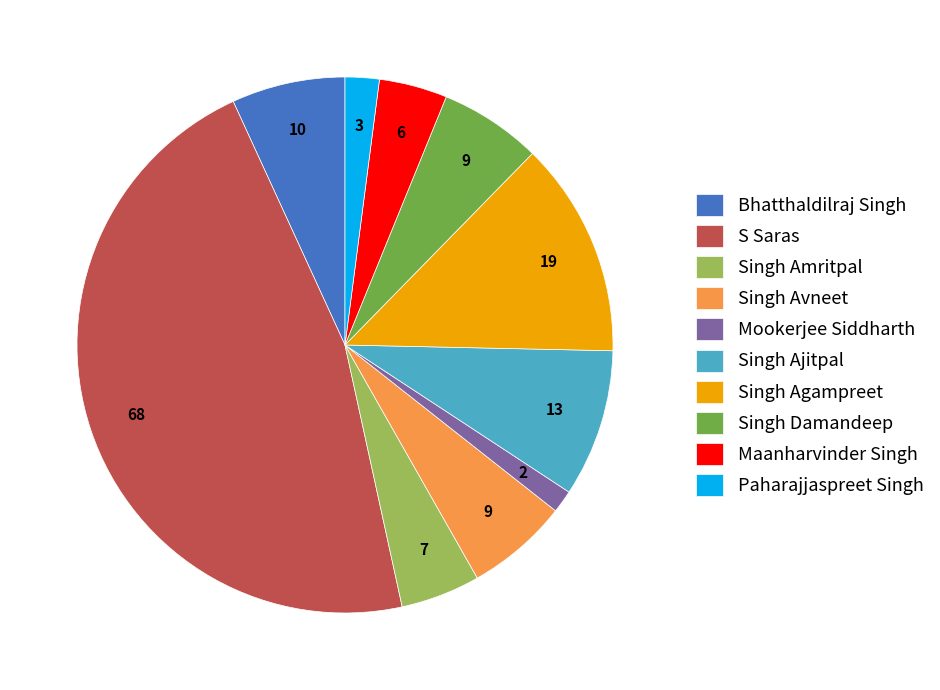

True or false: Singh Damandeep accounts for 6% of the total.

True